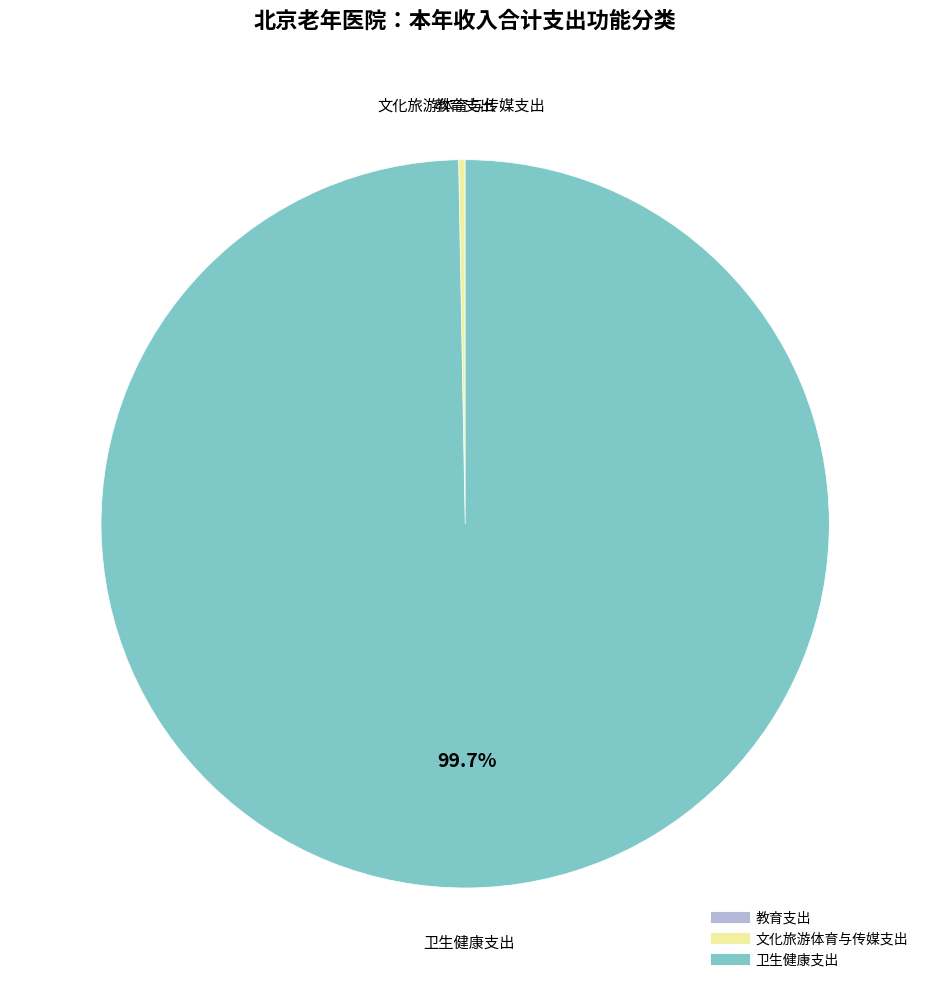

Approximately how many times larger is the value at 卫生健康支出 compared to 文化旅游体育与传媒支出?

350.8